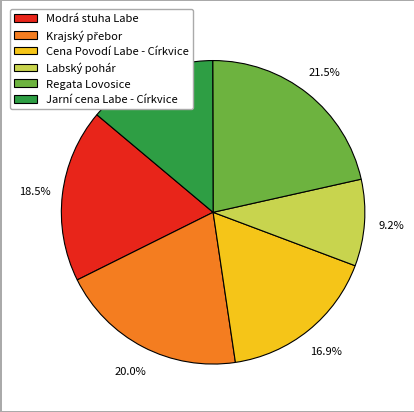

Does Jarní cena Labe - Církvice account for over 50% of the chart?

No